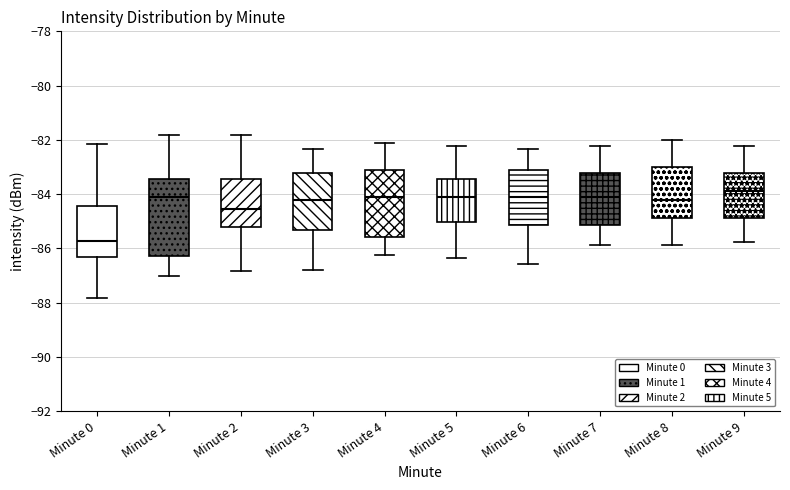

Reading left to right, read every box against the y-axis: the position of its median line, the range the box covers, and the ends of its whiskers. The values are not printed on the chart, so give them approximately, as read against the axis.

Minute 0: median -85.8, box -86.4 to -84.4, whiskers -87.8 to -82.2
Minute 1: median -84.2, box -86.2 to -83.4, whiskers -87.0 to -81.8
Minute 2: median -84.6, box -85.2 to -83.4, whiskers -86.8 to -81.8
Minute 3: median -84.2, box -85.4 to -83.2, whiskers -86.8 to -82.4
Minute 4: median -84.2, box -85.6 to -83.2, whiskers -86.2 to -82.2
Minute 5: median -84.2, box -85.0 to -83.4, whiskers -86.4 to -82.2
Minute 6: median -84.2, box -85.2 to -83.2, whiskers -86.6 to -82.4
Minute 7: median -84.2, box -85.2 to -83.2, whiskers -85.8 to -82.2
Minute 8: median -84.2, box -84.8 to -83.0, whiskers -85.8 to -82.0
Minute 9: median -83.8, box -84.8 to -83.2, whiskers -85.8 to -82.2